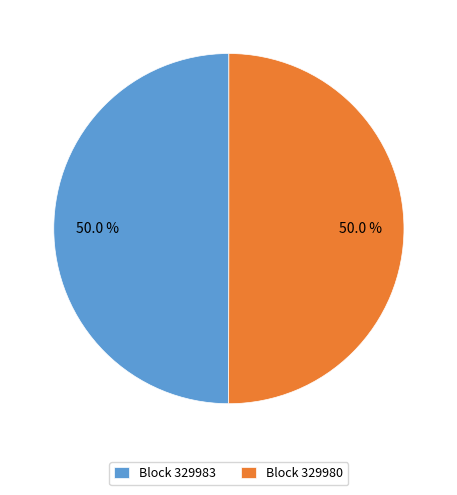

Approximately how many times larger is the value at Block 329980 compared to Block 329983?

1.0